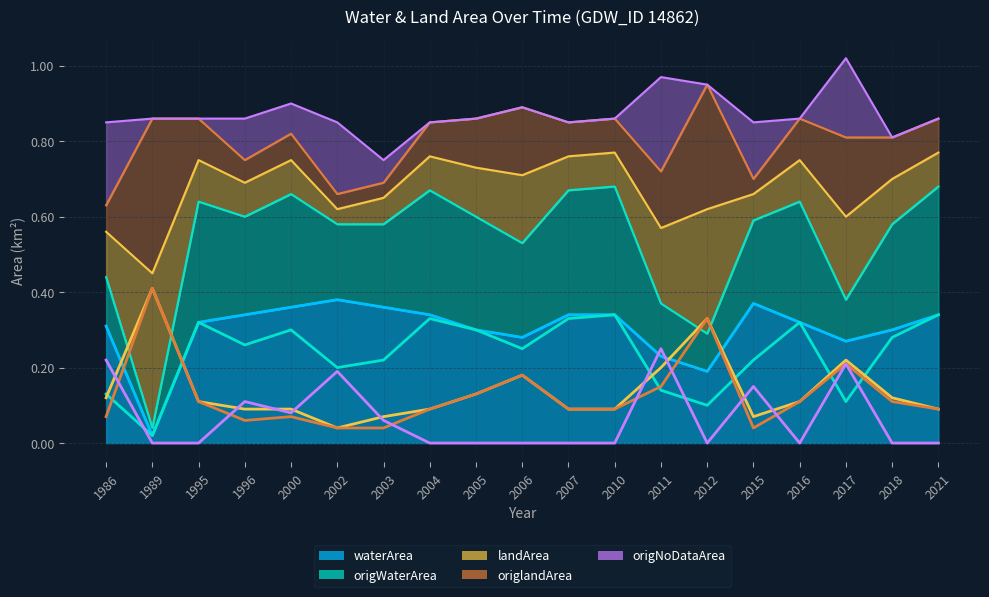

What is the average value of the origWaterArea series?

0.2